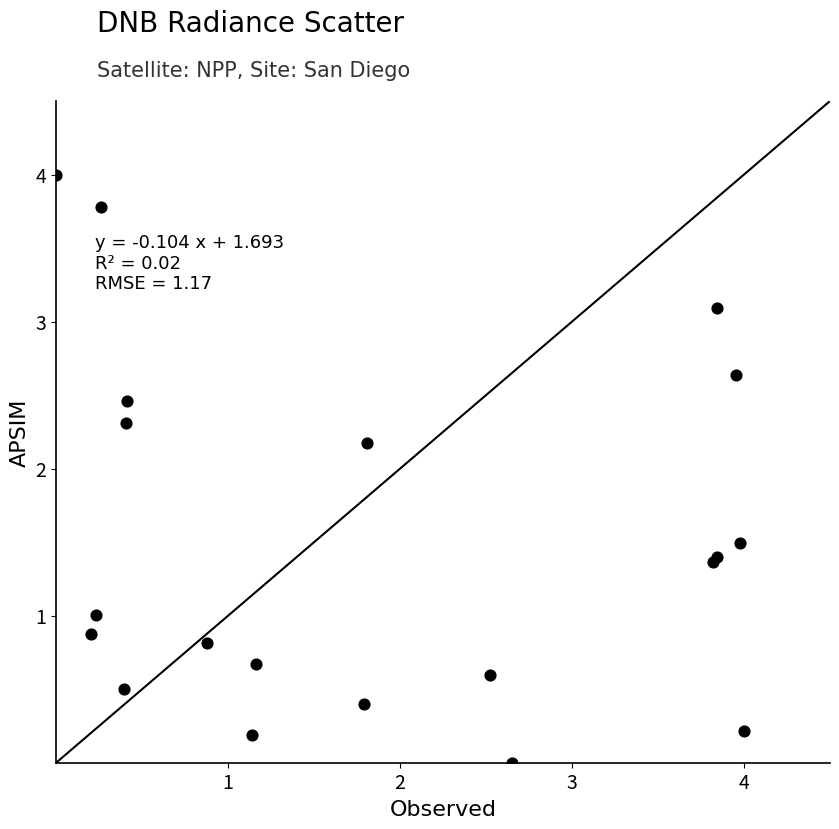

What Y value in the scatter plot is closest to 2?

2.2